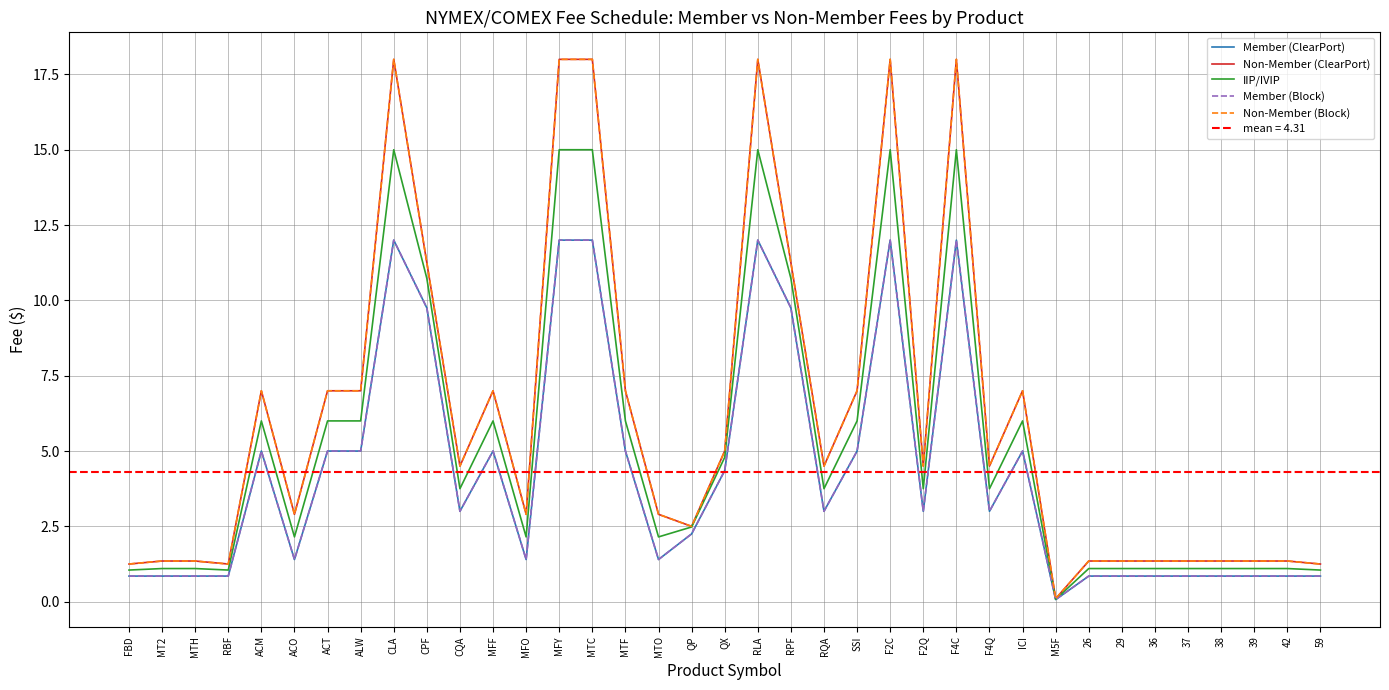

How many values in the IIP/IVIP series are below 3?

17